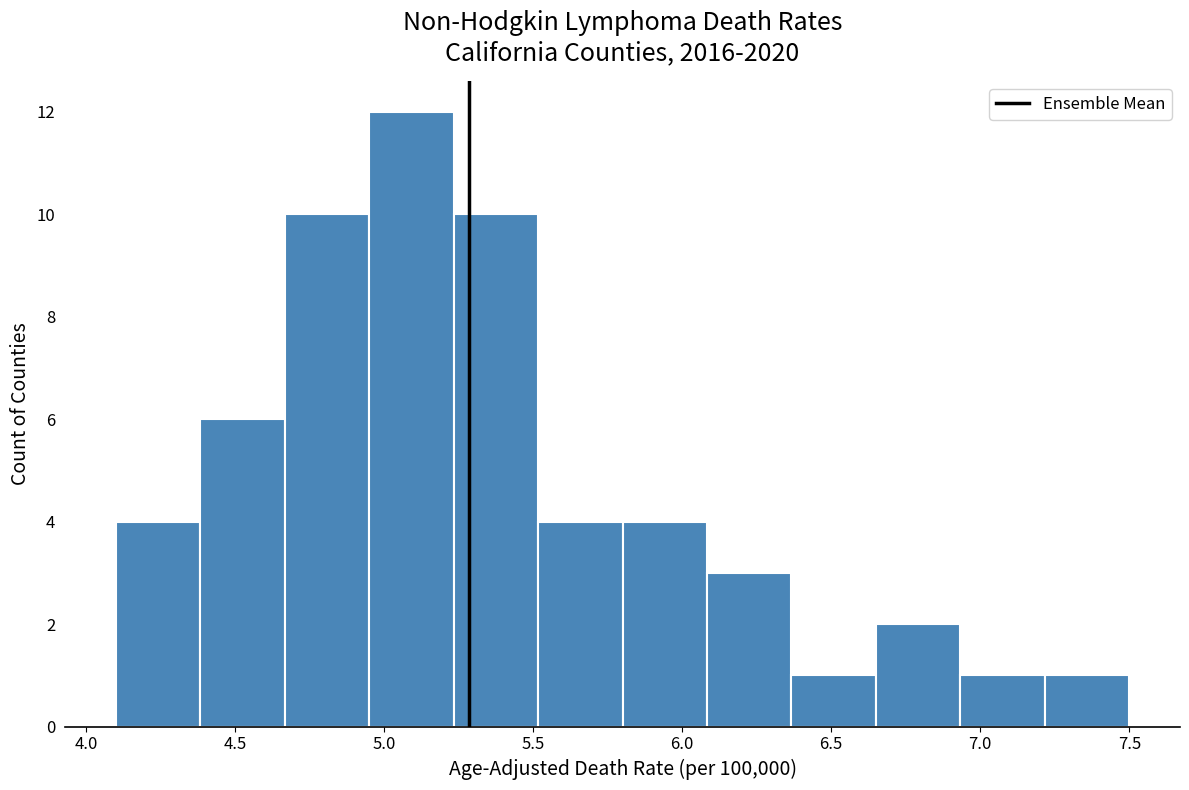

Reading left to right, list every bar in this chart as the range it spans on the x-axis followed by its height. Neither the bar edges nor the heights are printed on the chart, so give them approximately, as read against the axes.

4.10 to 4.40: 4
4.40 to 4.65: 6
4.65 to 4.95: 10
4.95 to 5.25: 12
5.25 to 5.50: 10
5.50 to 5.80: 4
5.80 to 6.10: 4
6.10 to 6.35: 3
6.35 to 6.65: 1
6.65 to 6.95: 2
6.95 to 7.20: 1
7.20 to 7.50: 1